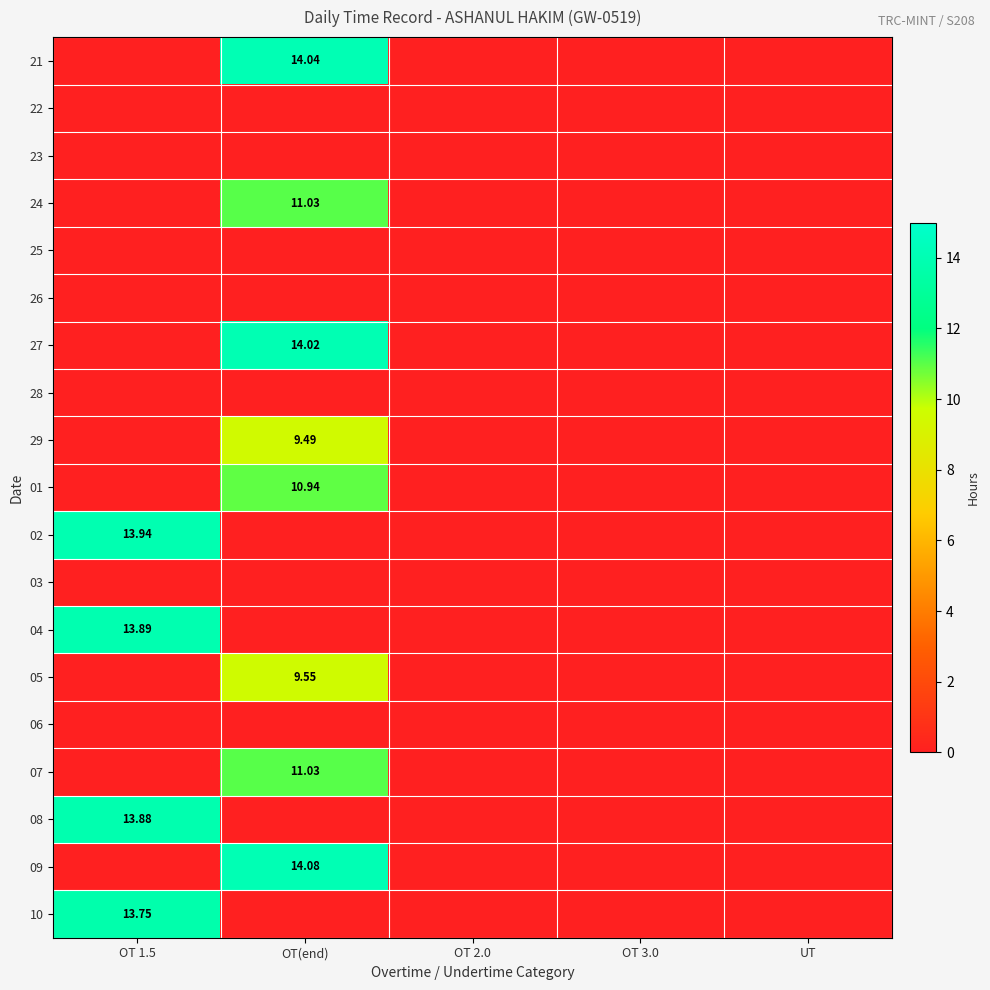

True or false: 29 has a value of 2.9 at OT 3.0.

False